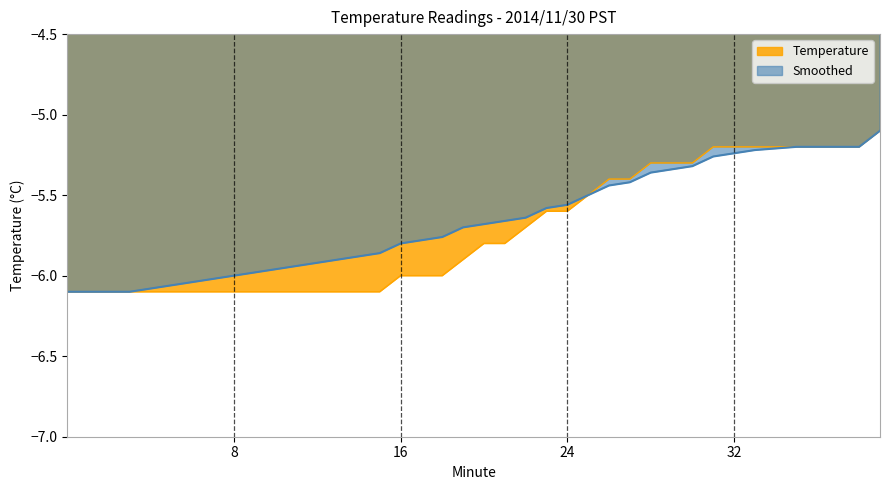

Rank the series by their maximum value, from highest to lowest.

Temperature, Smoothed